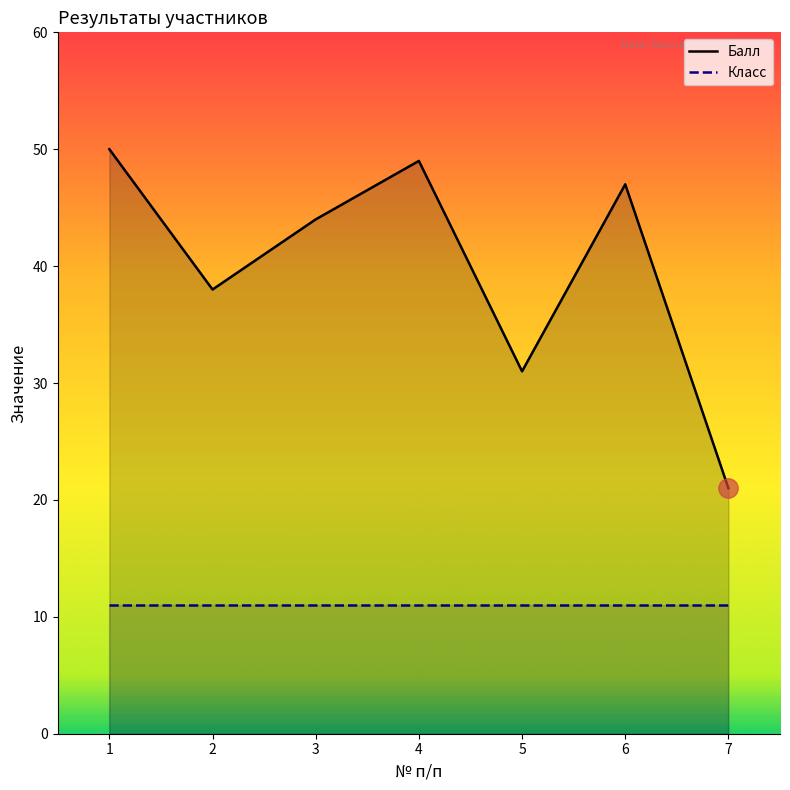

True or false: Класс and Балл cross at least once.

False